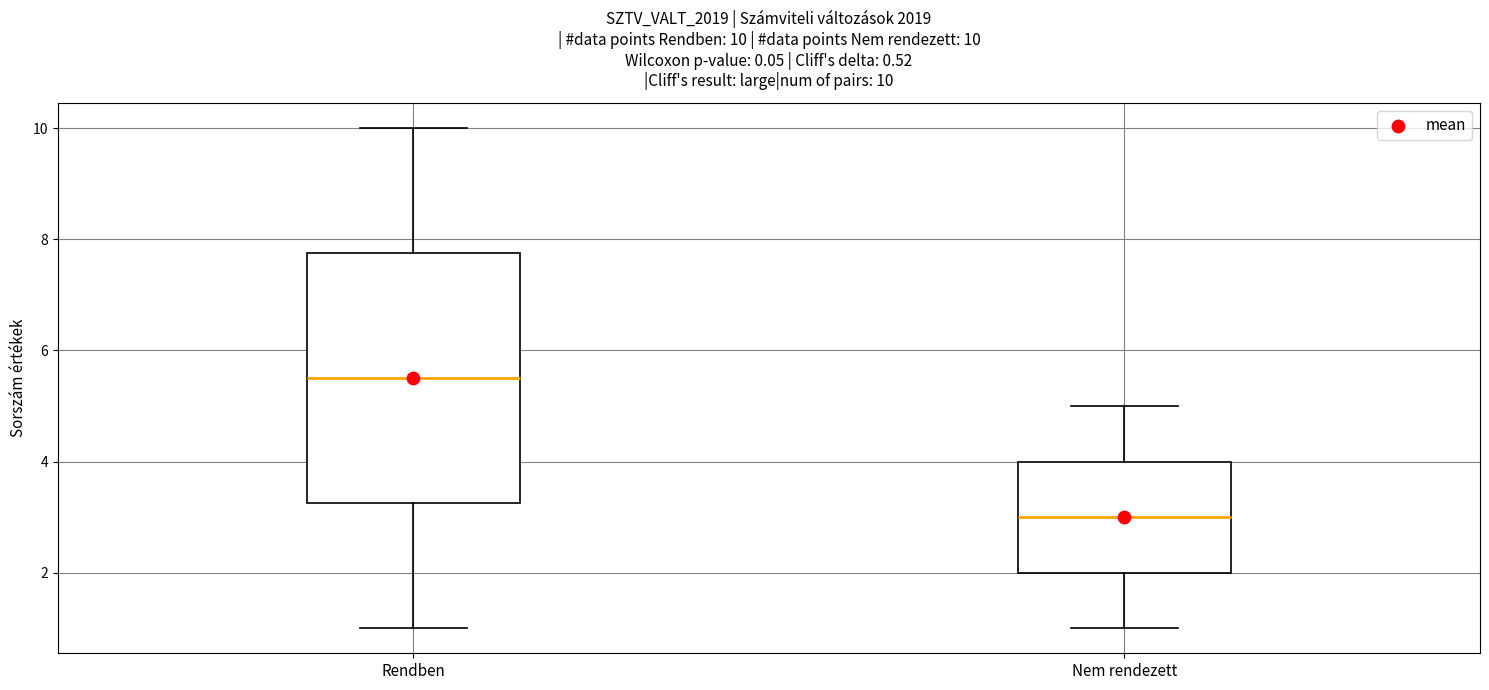

Which box is the tallest, from its lower edge to its upper edge?

Rendben